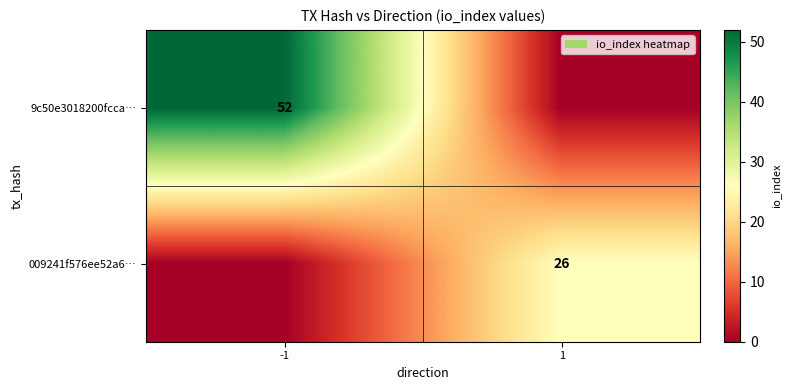

The value of 009241f576ee52a6… at 1 is 17. True or false?

False